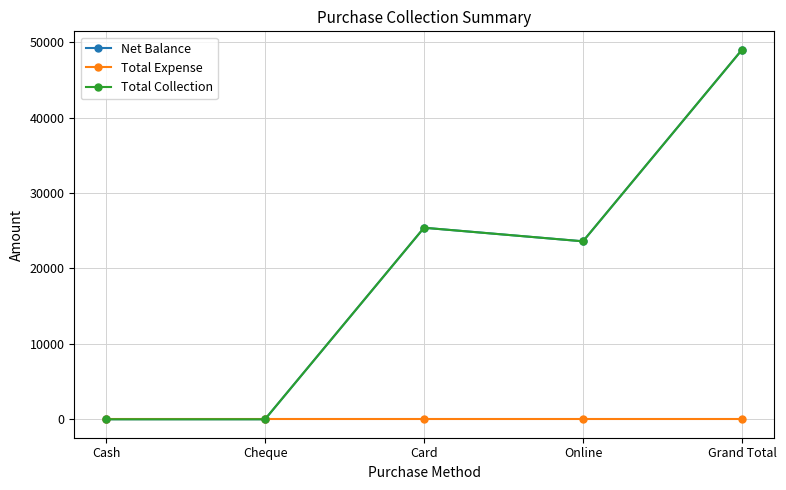

Does the chart have visible grid lines?

Yes